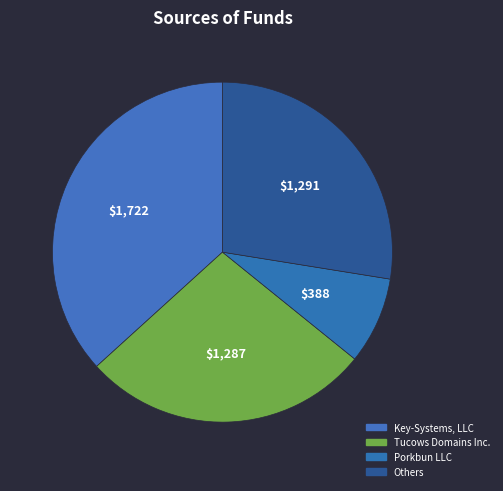

Which slice is the smallest?

Porkbun LLC